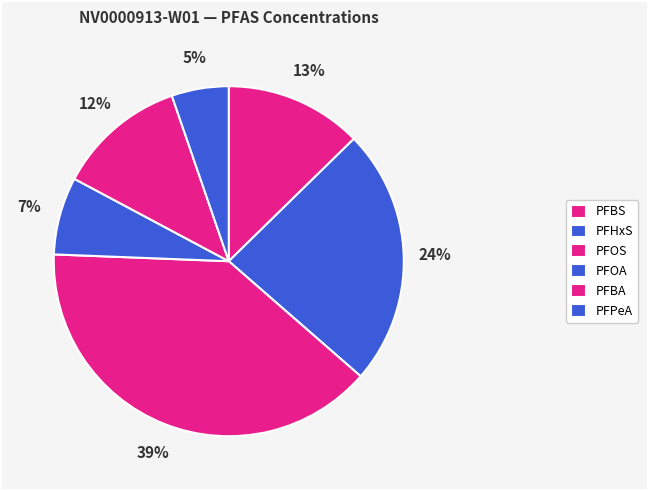

To the nearest percent, what percentage of the pie is PFHxS?

24%